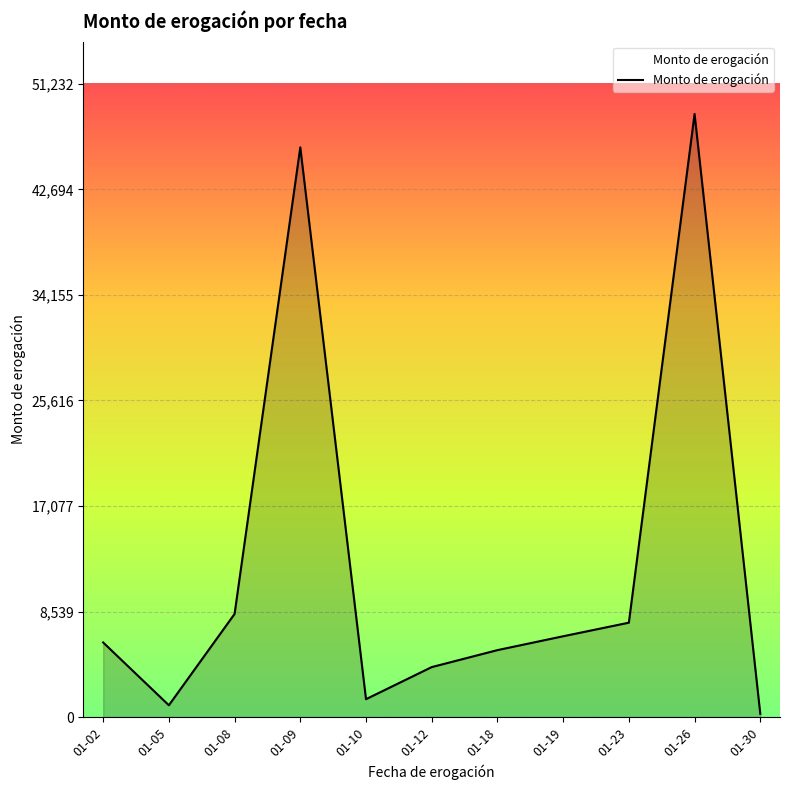

Is it true that the value at 01-02 is 4165.2?

False